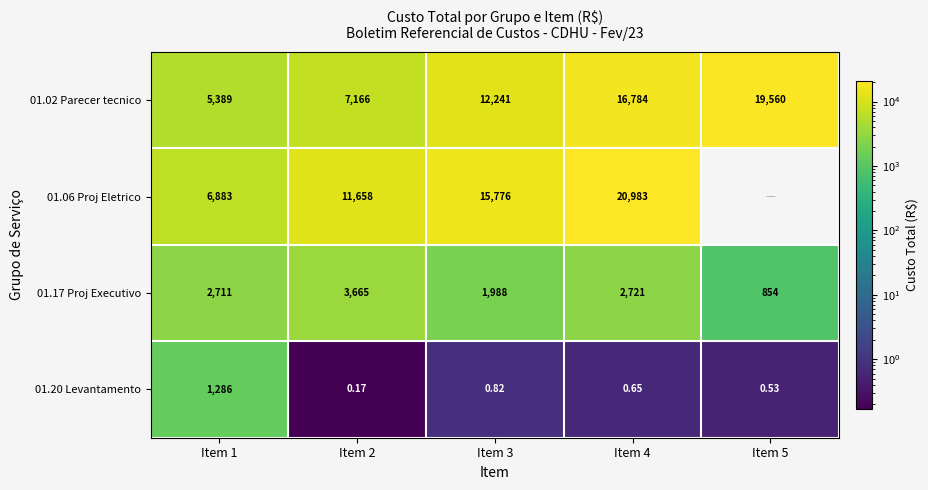

At Item 1, list the series in order from largest to smallest.

01.06 Proj Eletrico, 01.02 Parecer tecnico, 01.17 Proj Executivo, 01.20 Levantamento